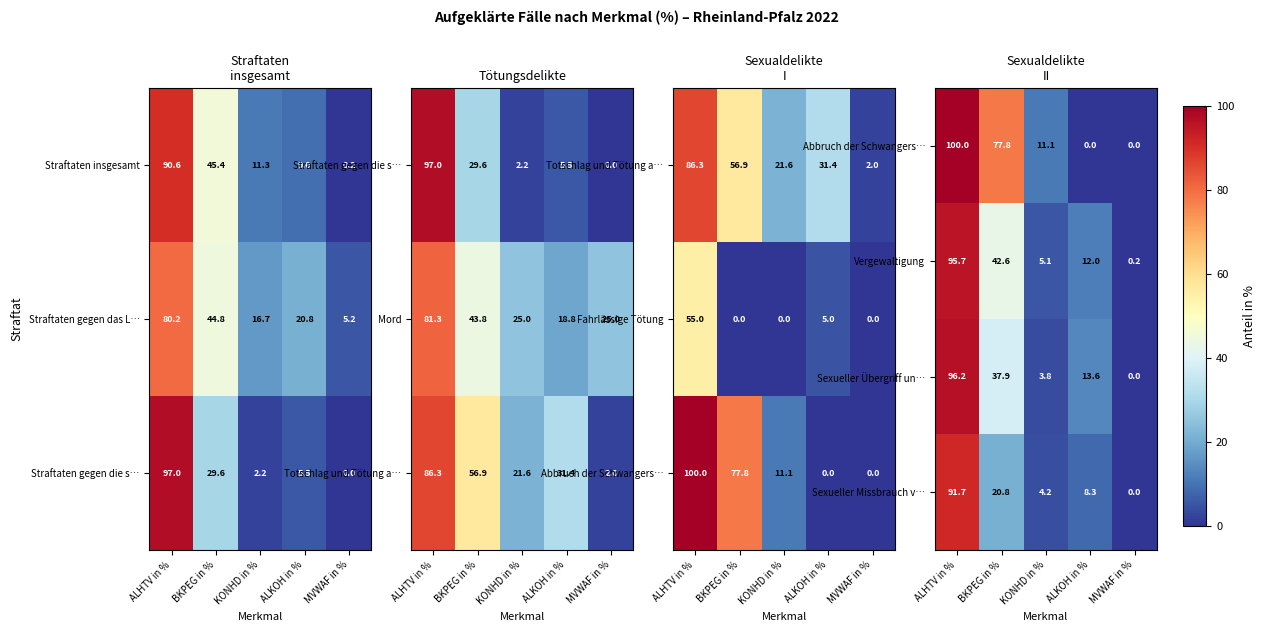

Read the Sexueller Missbrauch v… value at KONHD in %.

4.2